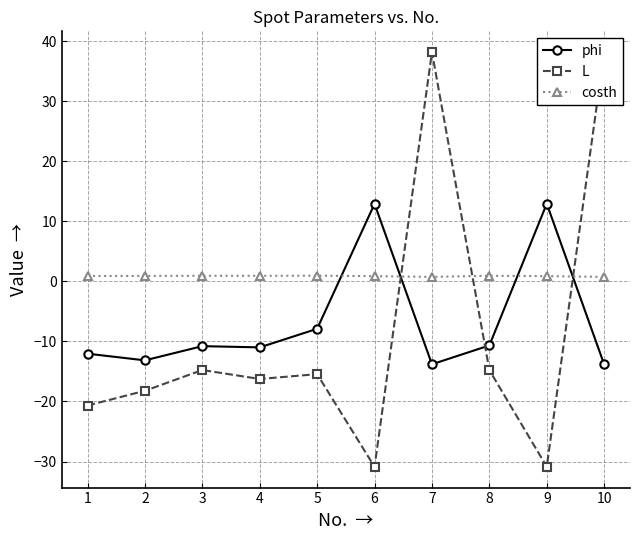

What is the total value across all series at 1?

-31.8